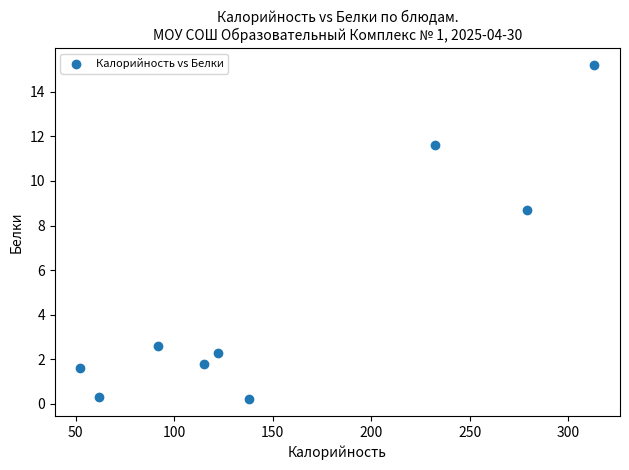

What is the average Y value?

4.9